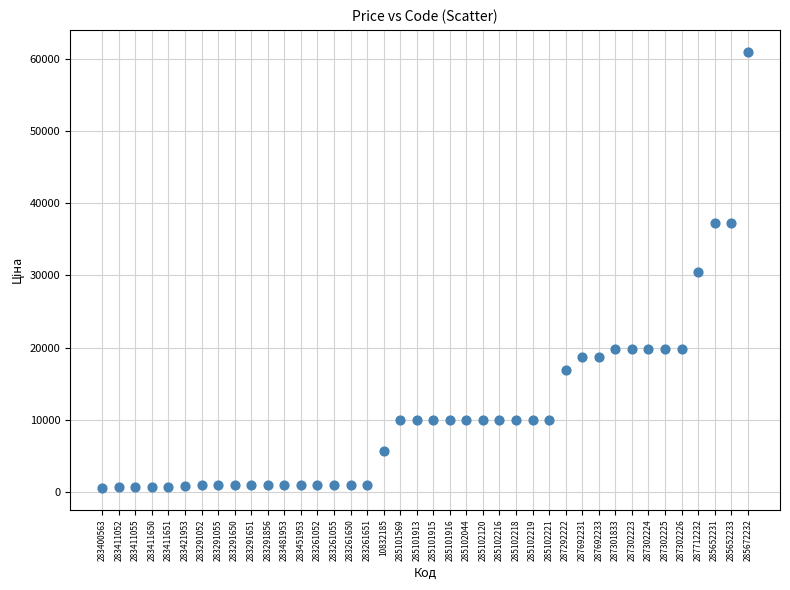

What is the range of Y values (max minus min)?

60497.0